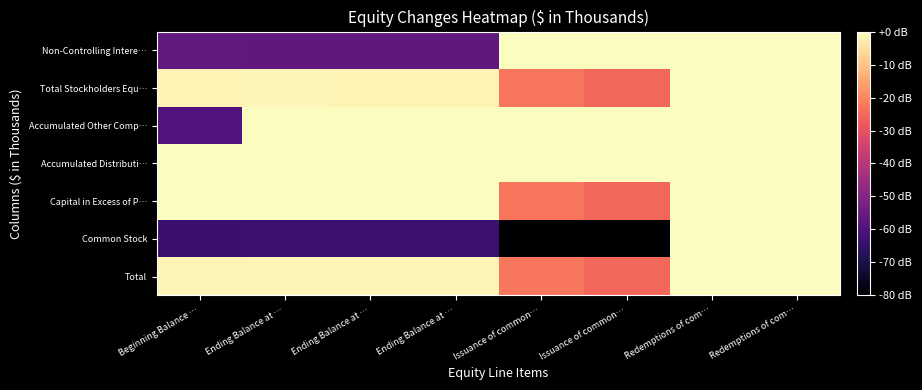

Which category has the highest value across all series?

Redemptions of com…